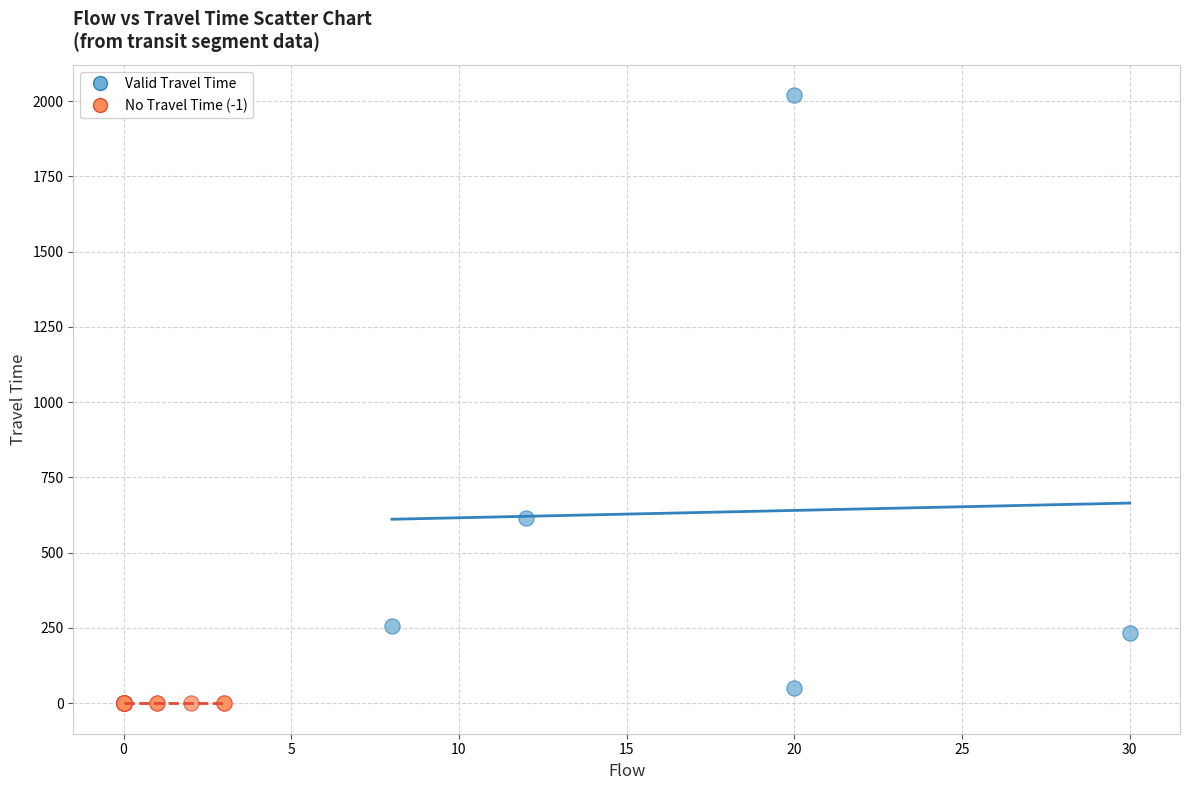

What are all the series names shown in the legend?

Valid Travel Time, No Travel Time (-1)